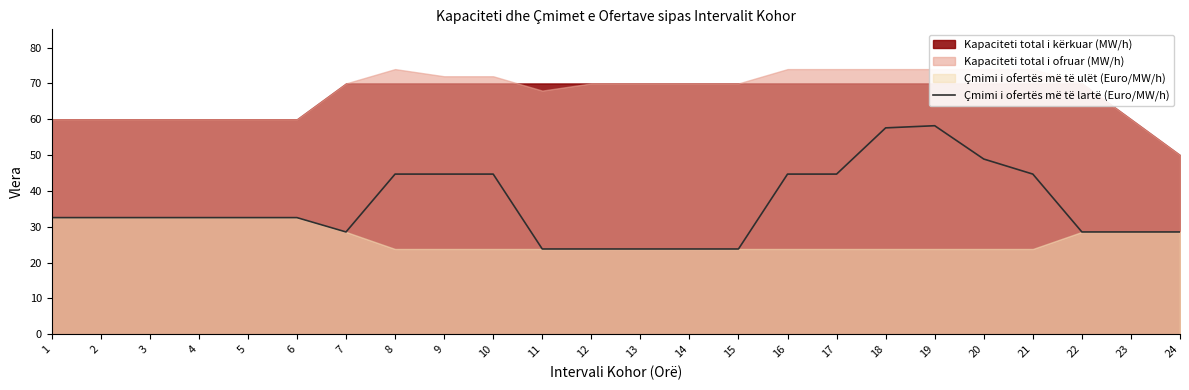

How many values exceed 32?

15